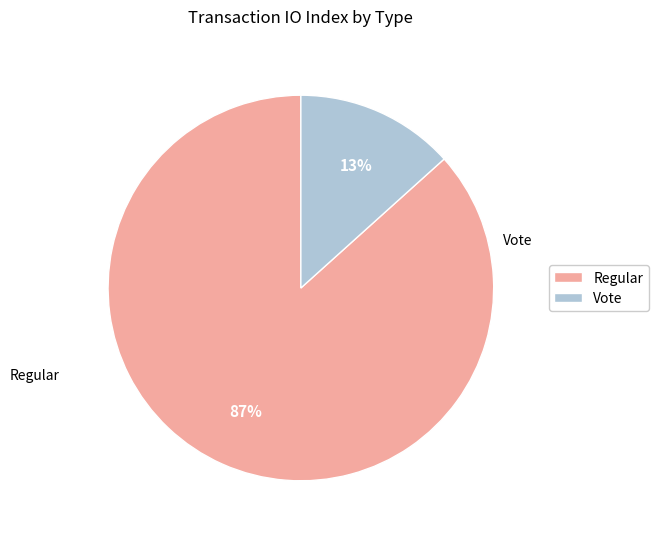

What is the smallest slice in the pie chart?

Vote